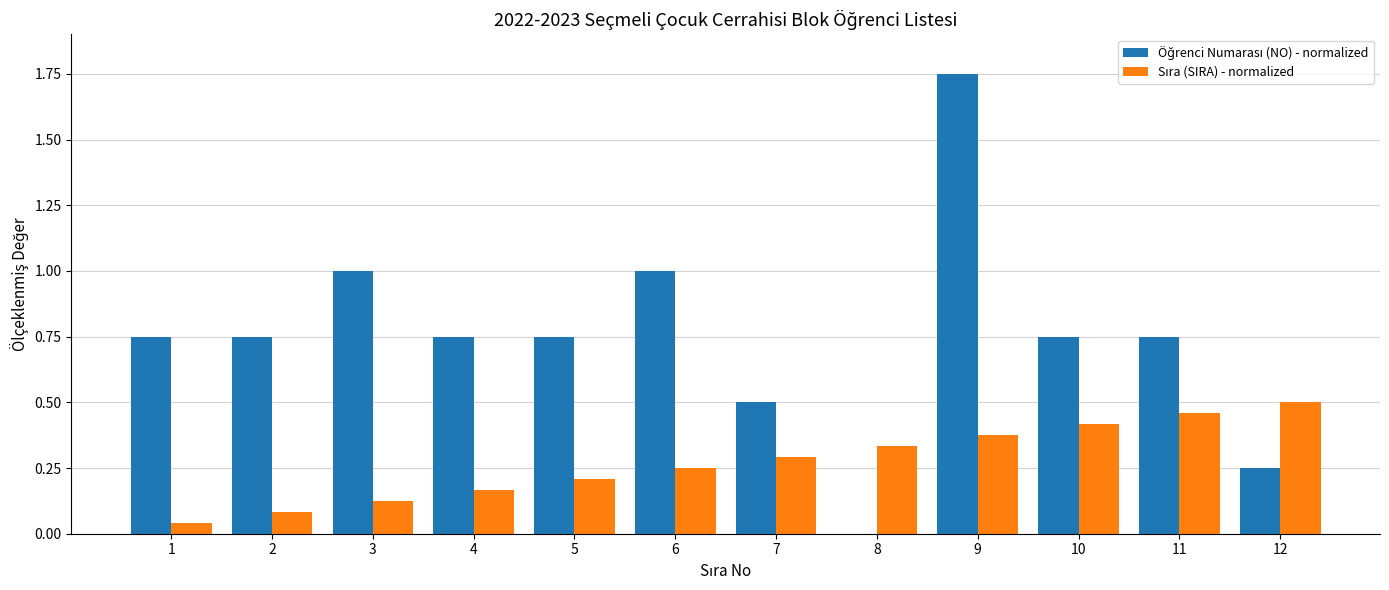

What is the total value across all series at 1?

0.8